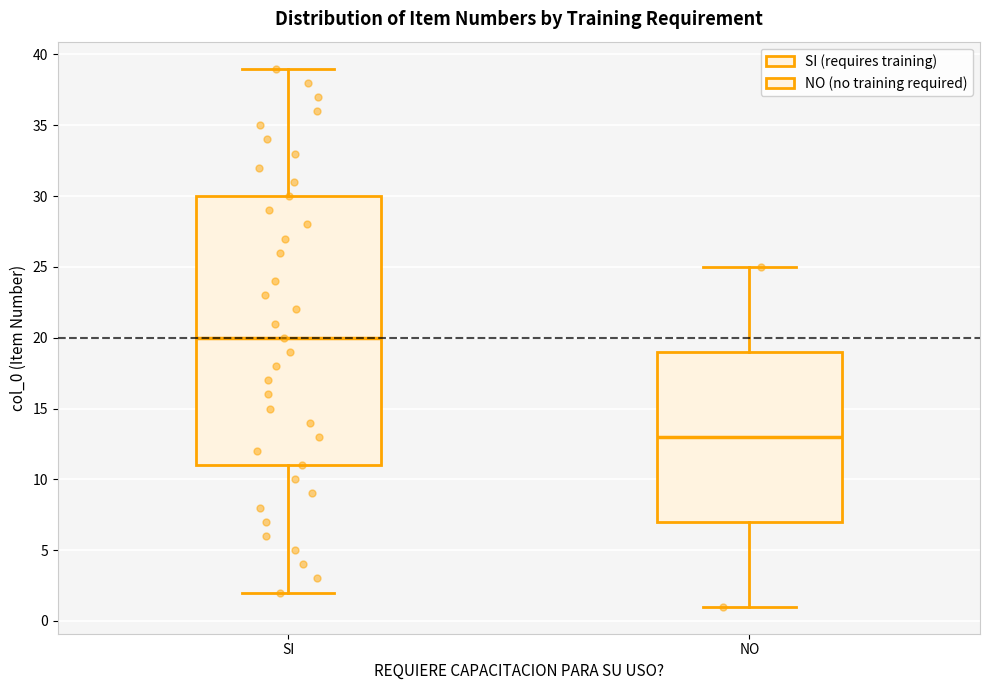

Which box has the highest median line?

SI